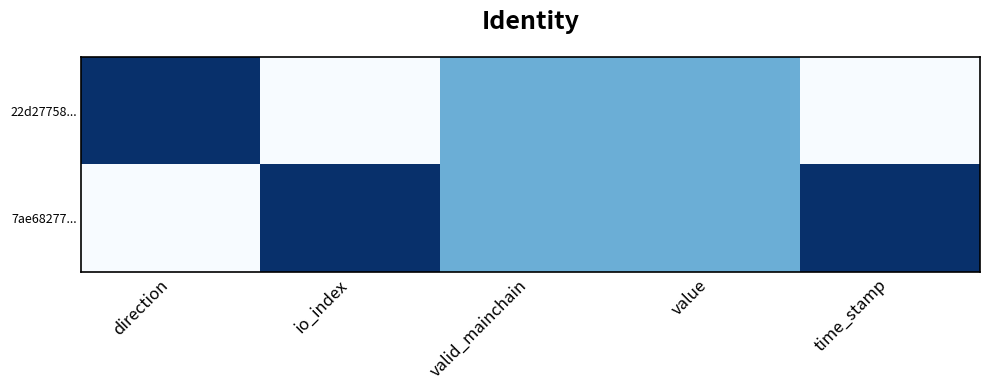

At how many categories does at least one series exceed 0?

5